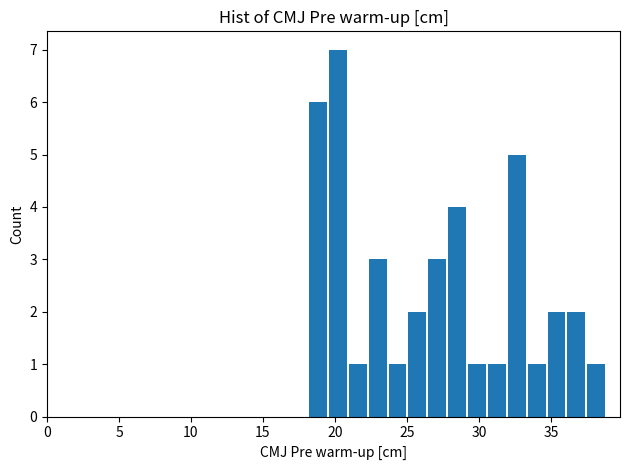

Around what value on the x-axis is the tallest bar? Give the approximate position of its centre, as read against the axis.

20.0